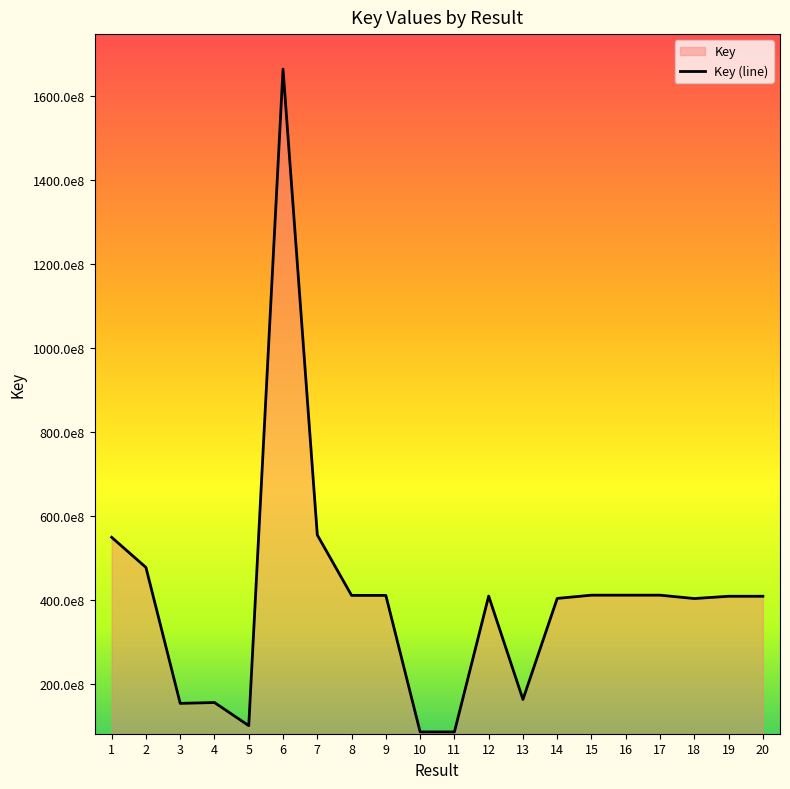

Count the number of values greater than 409397137.

9